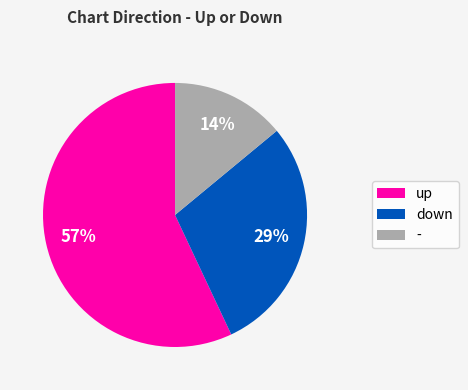

Does up represent more than half of the total?

Yes